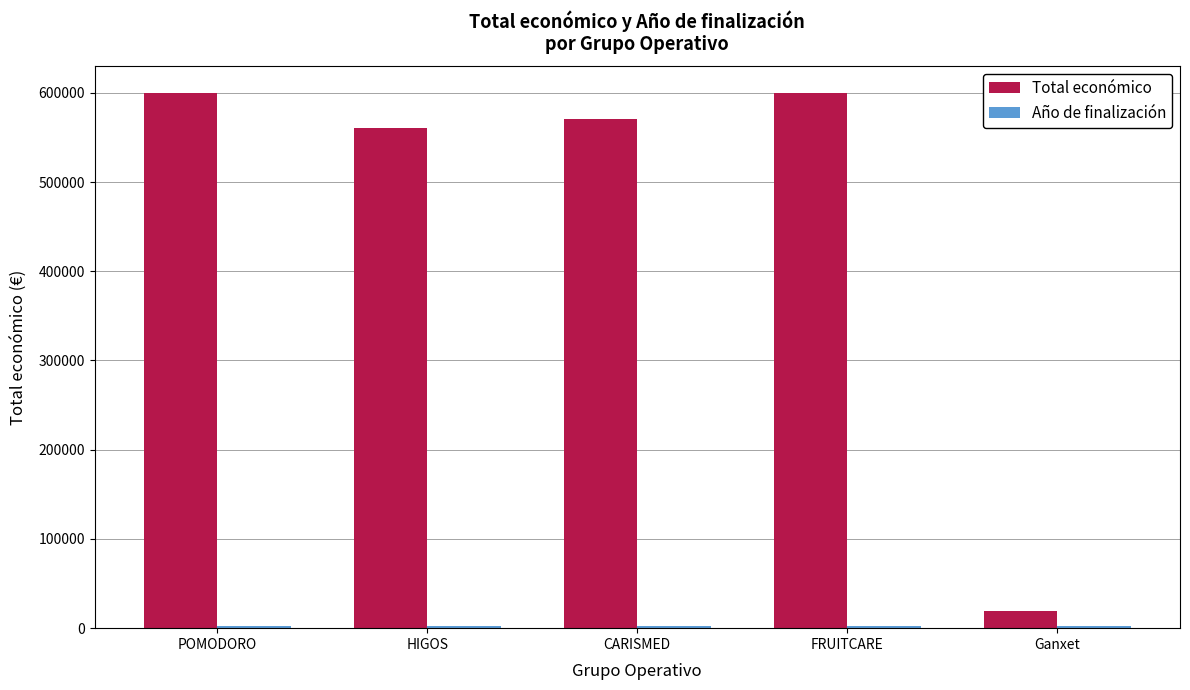

The value of Total económico at CARISMED is 933163. True or false?

False